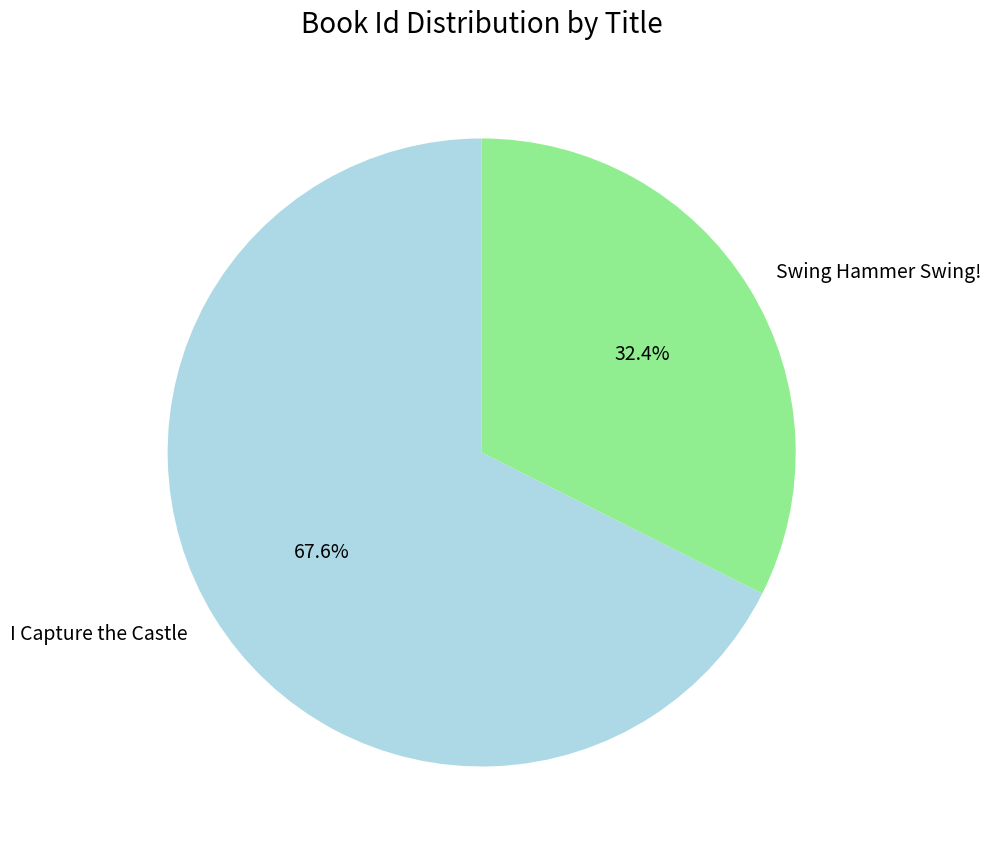

What is the smallest slice in the pie chart?

Swing Hammer Swing!